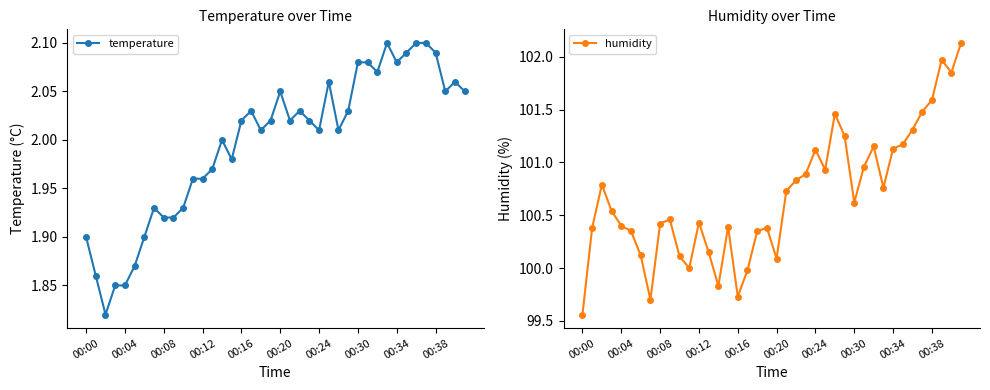

What is the value of the humidity point at the 25th from the left?

101.1